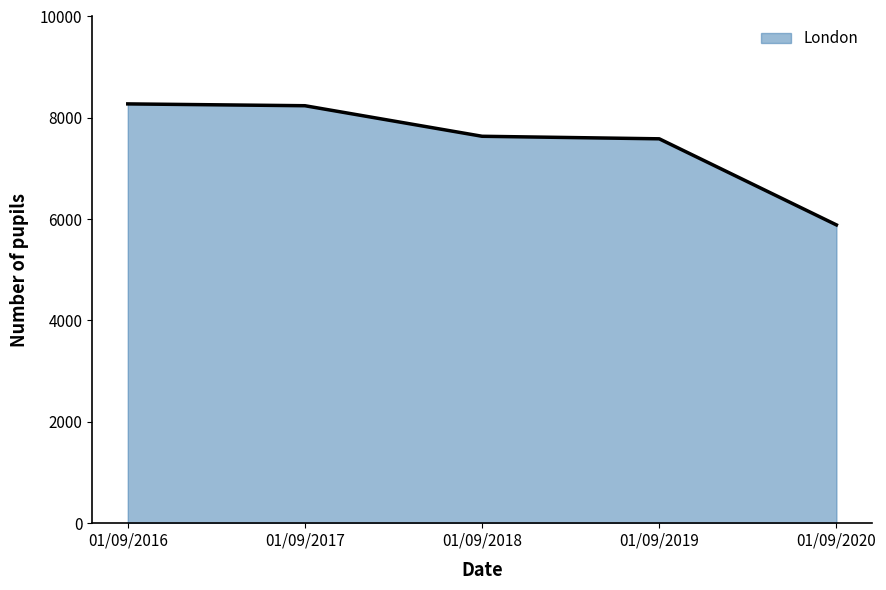

Which has a higher value, 01/09/2018 or 01/09/2020?

01/09/2018